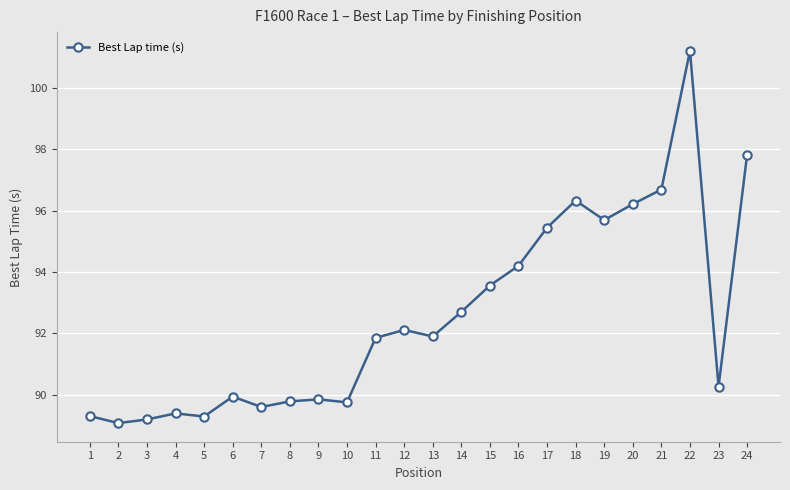

True or false: the data shows 89.3 at 5.

True